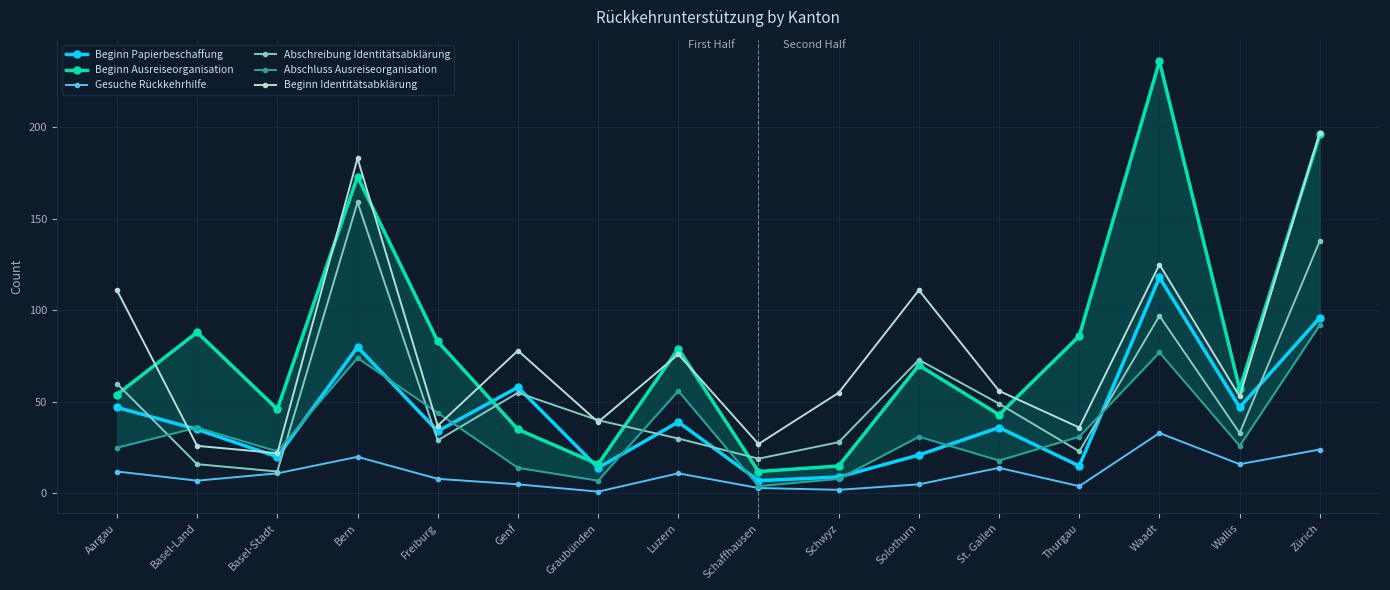

Where is Beginn Papierbeschaffung nearest to the value 62?

Genf